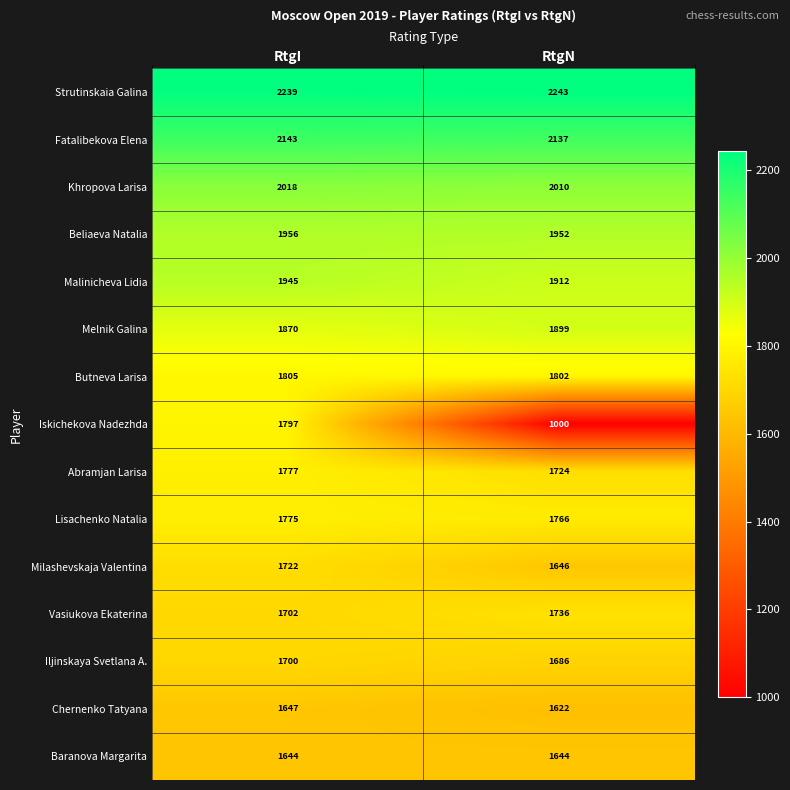

At which category is the sum across all series the highest?

RtgI